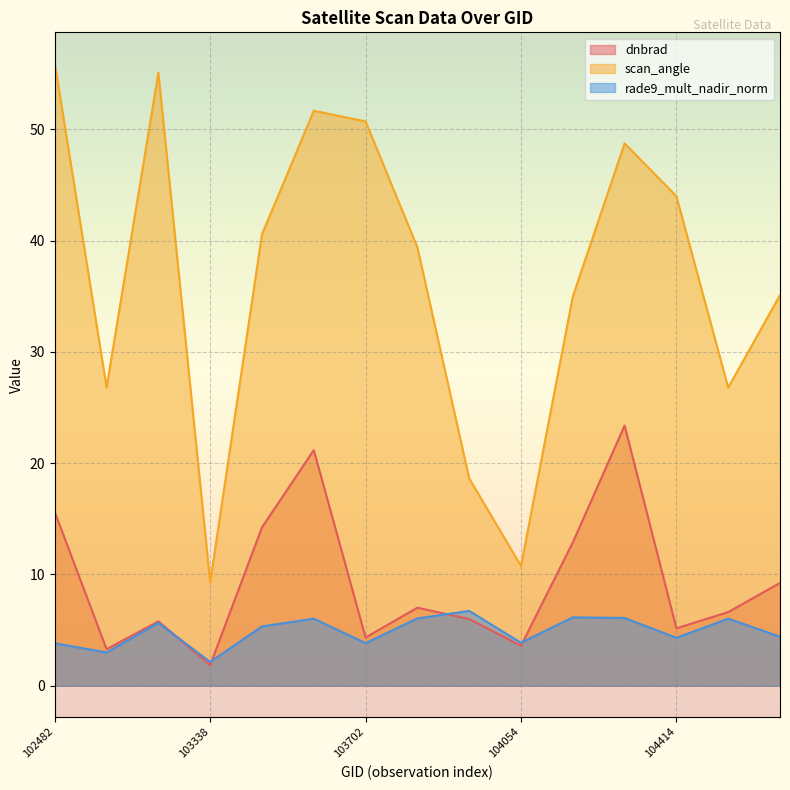

True or false: rade9_mult_nadir_norm has more than 2 interior local peaks.

True